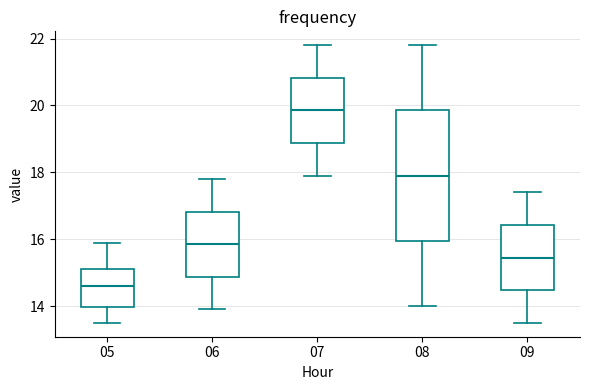

Reading left to right, read every box against the y-axis: the position of its median line, the range the box covers, and the ends of its whiskers. The values are not printed on the chart, so give them approximately, as read against the axis.

05: median 14.6, box 14.0 to 15.2, whiskers 13.6 to 16.0
06: median 15.8, box 14.8 to 16.8, whiskers 14.0 to 17.8
07: median 19.8, box 18.8 to 20.8, whiskers 18.0 to 21.8
08: median 18.0, box 16.0 to 19.8, whiskers 14.0 to 21.8
09: median 15.4, box 14.4 to 16.4, whiskers 13.6 to 17.4